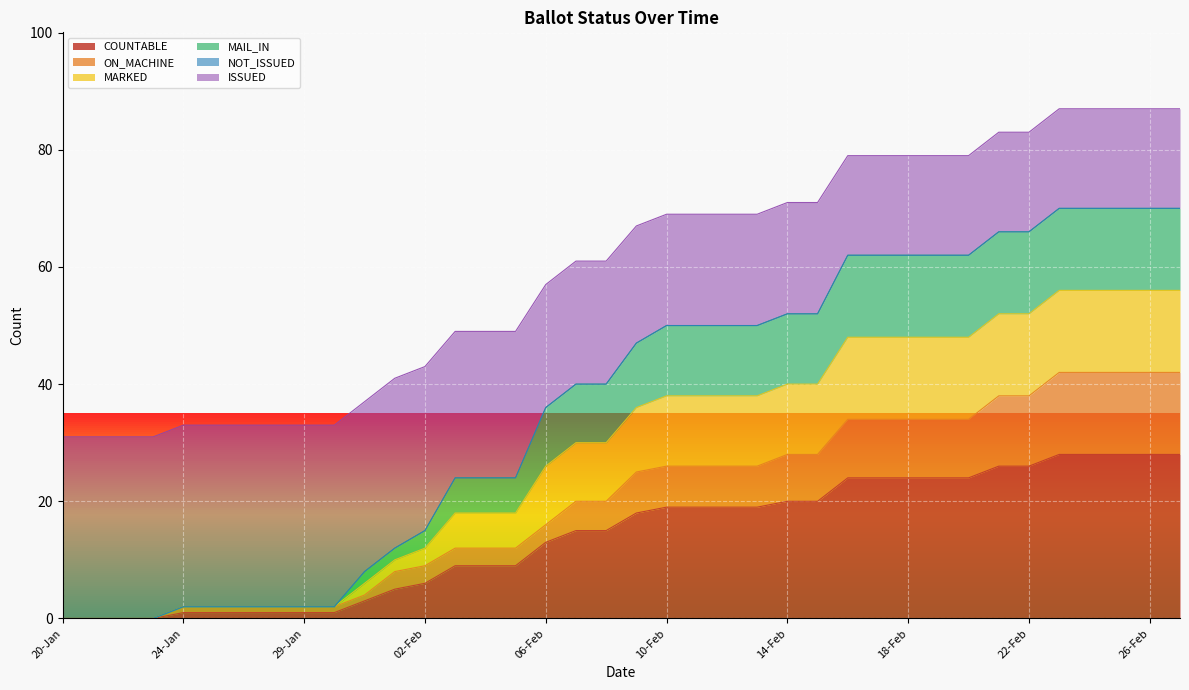

Where does the COUNTABLE series first go above 18?

10-Feb